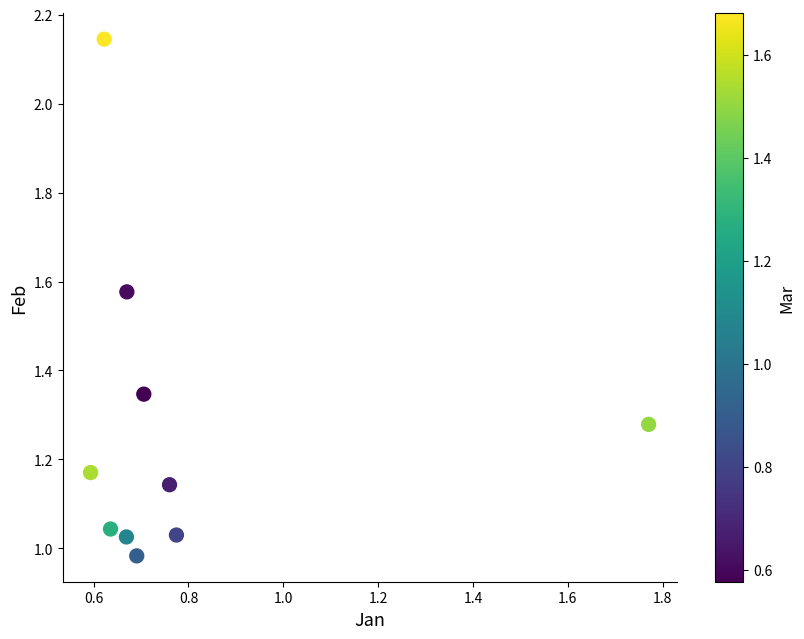

What is the average X value?

0.8